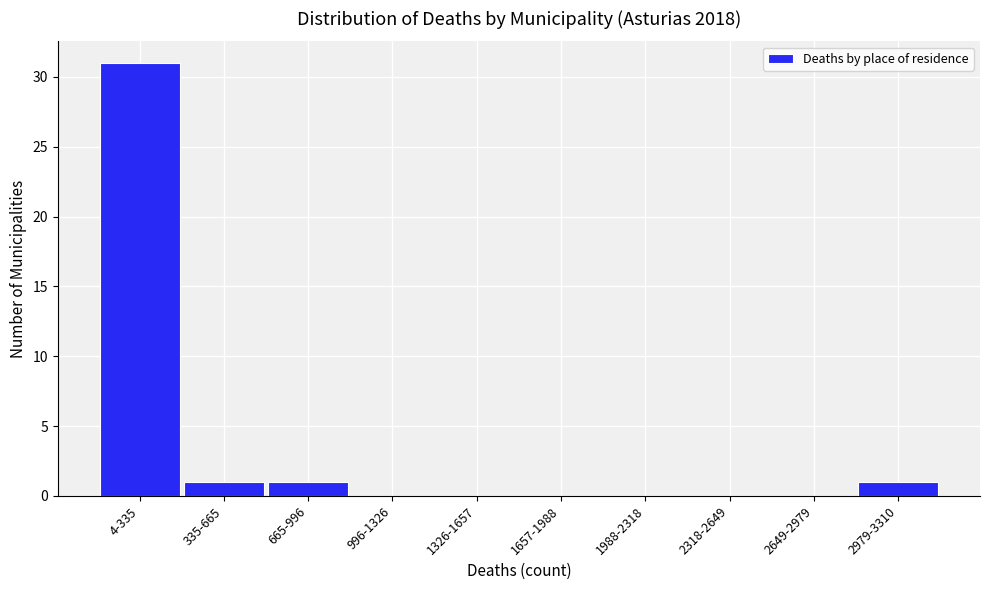

Reading left to right, what are all the values shown in this chart?

4-335=31	335-665=1	665-996=1	996-1326=0	1326-1657=0	1657-1988=0	1988-2318=0	2318-2649=0	2649-2979=0	2979-3310=1